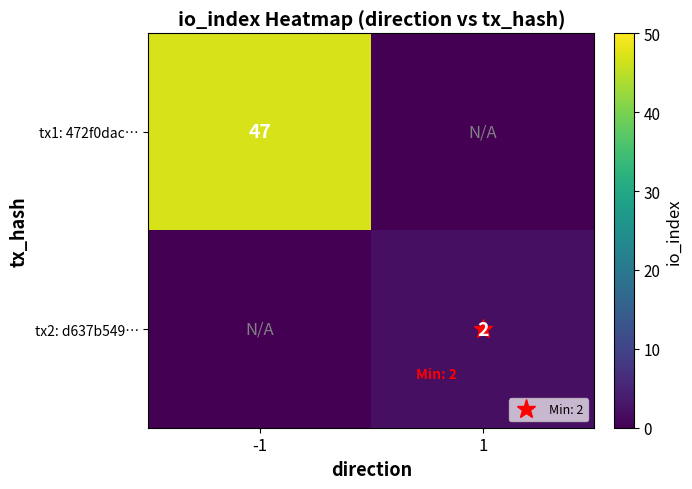

Which has a higher value, -1 or 1?

-1